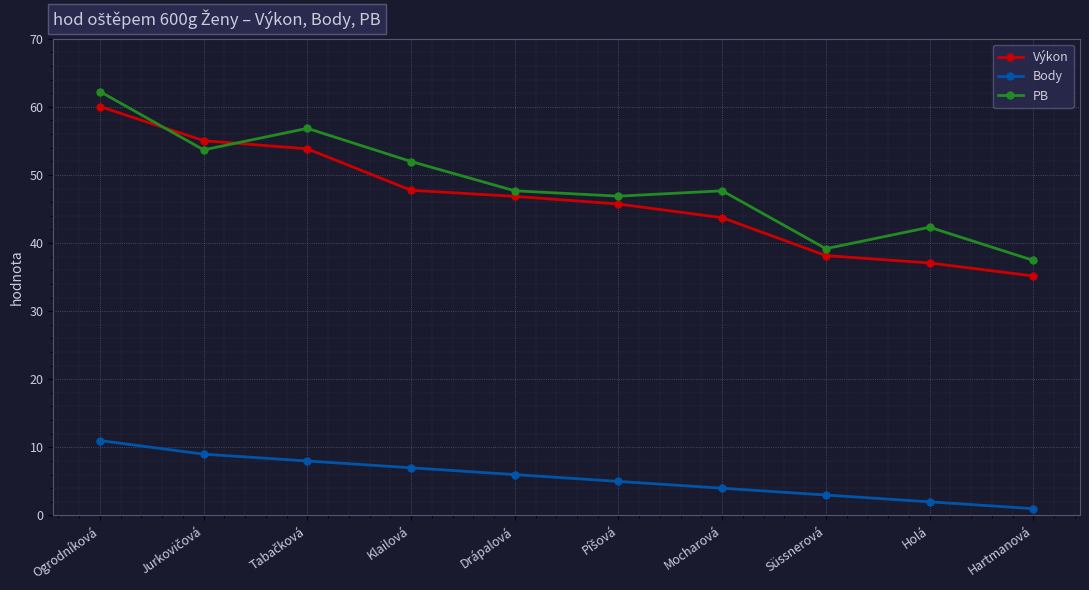

What is the label of the 8th point from the left?

Süssnerová